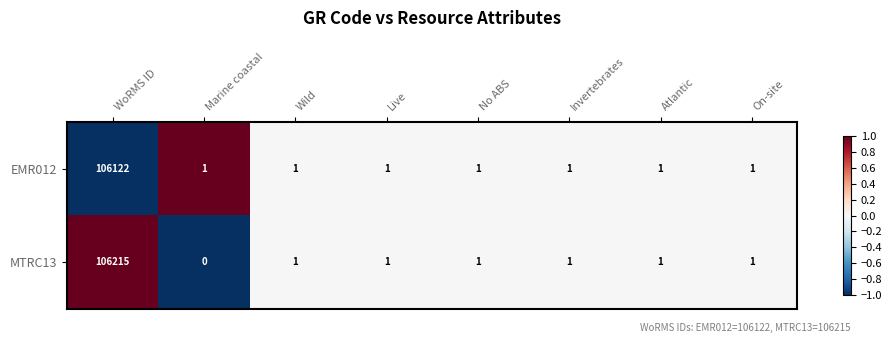

List the series in order of their peak value, lowest first.

EMR012, MTRC13